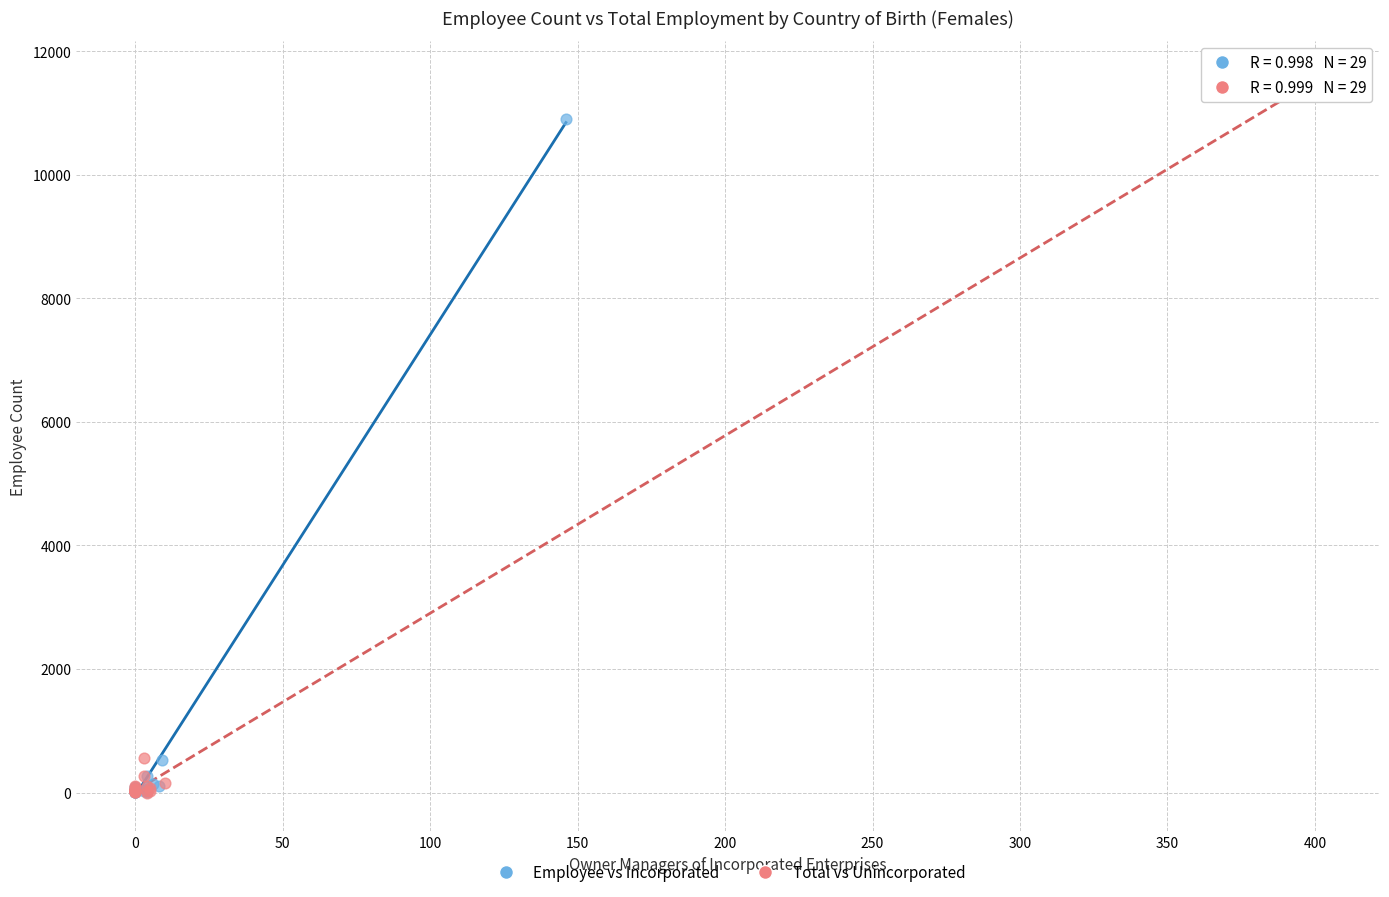

Which series contains the highest Y value?

Total vs Unincorporated